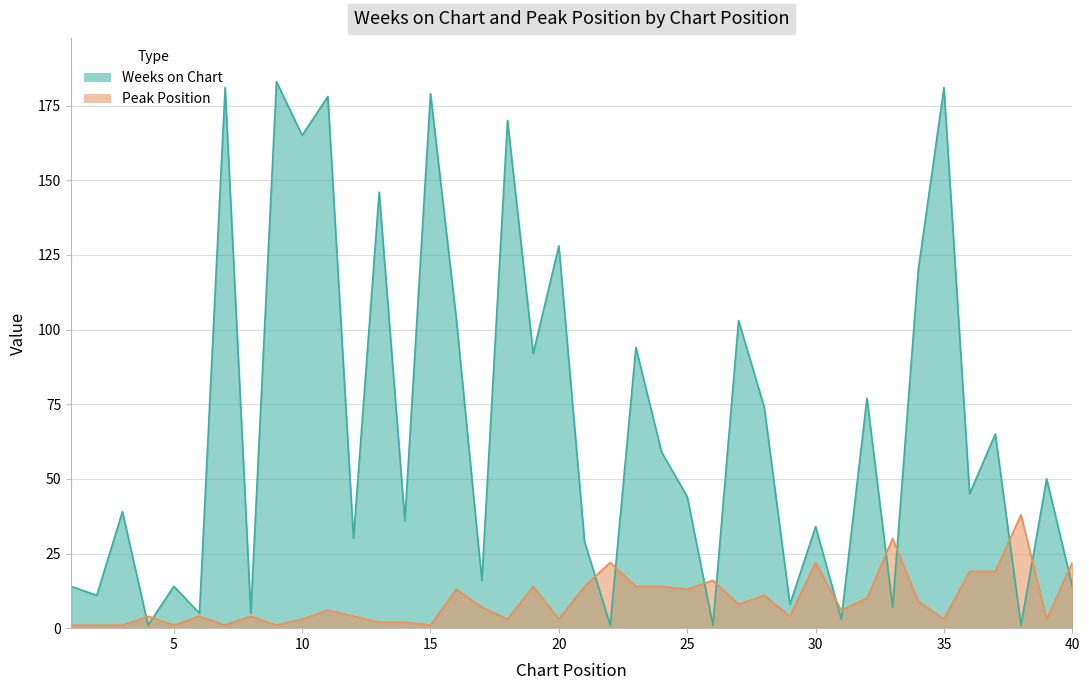

How many data points in Peak Position are above 6?

19